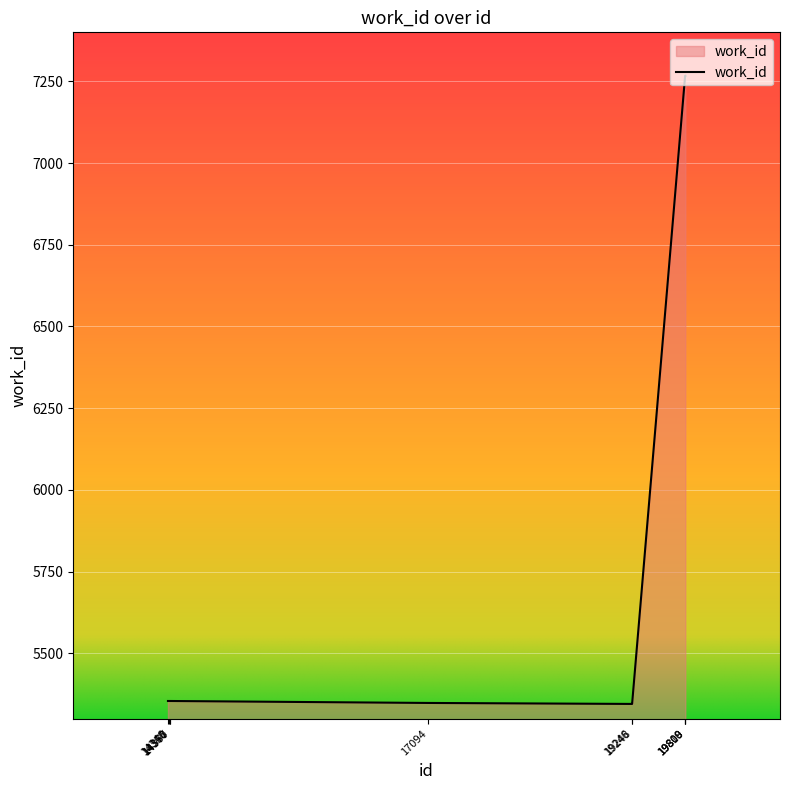

What is the difference between the maximum and minimum values?

1922